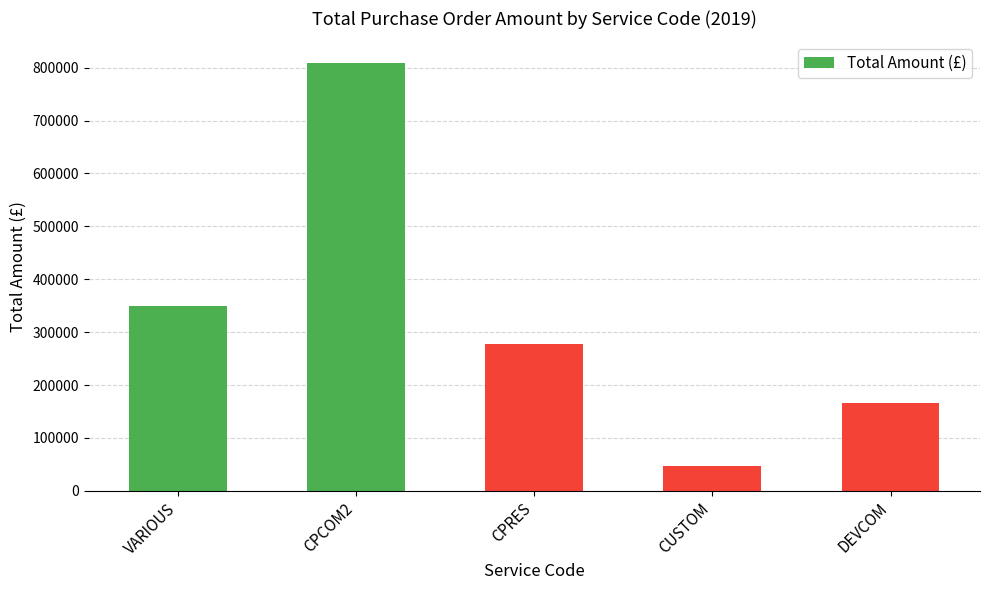

At which label is the value closest to 428448?

VARIOUS